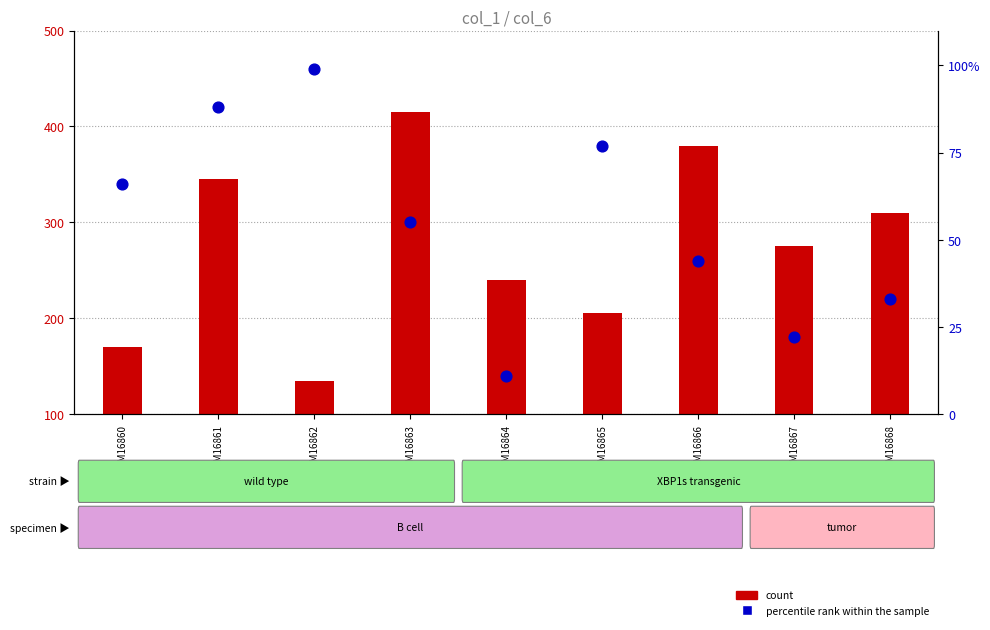

Between GSM16864 and GSM16861, which is larger?

GSM16861